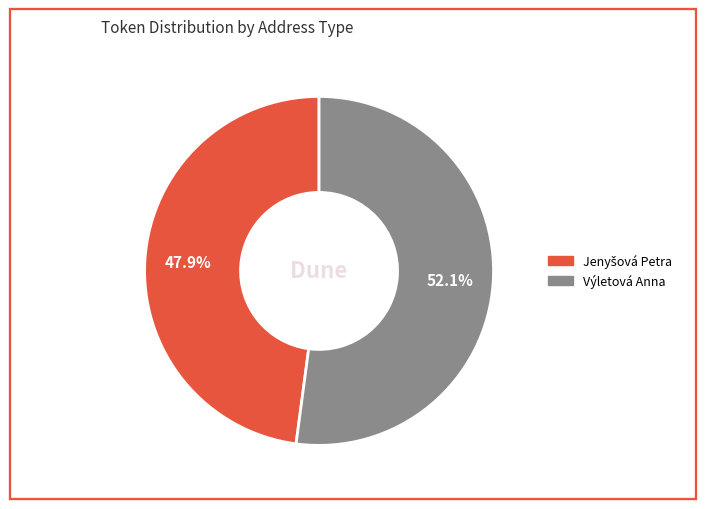

To the nearest percent, what percentage of the pie is Výletová Anna?

52%